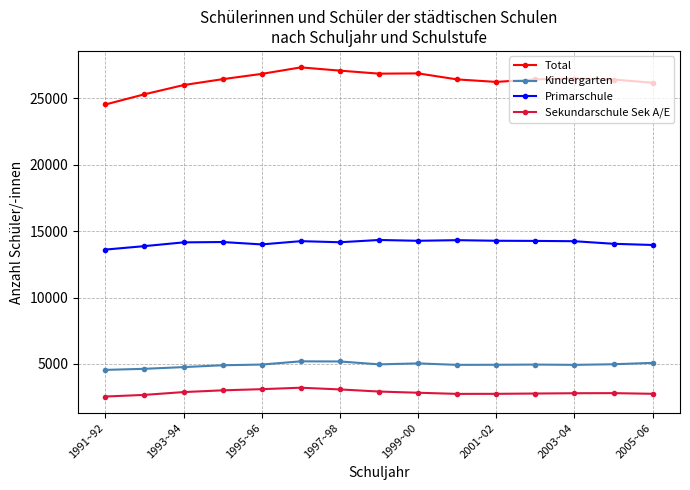

What is the value of the Kindergarten point at the 11th from the left?

4938